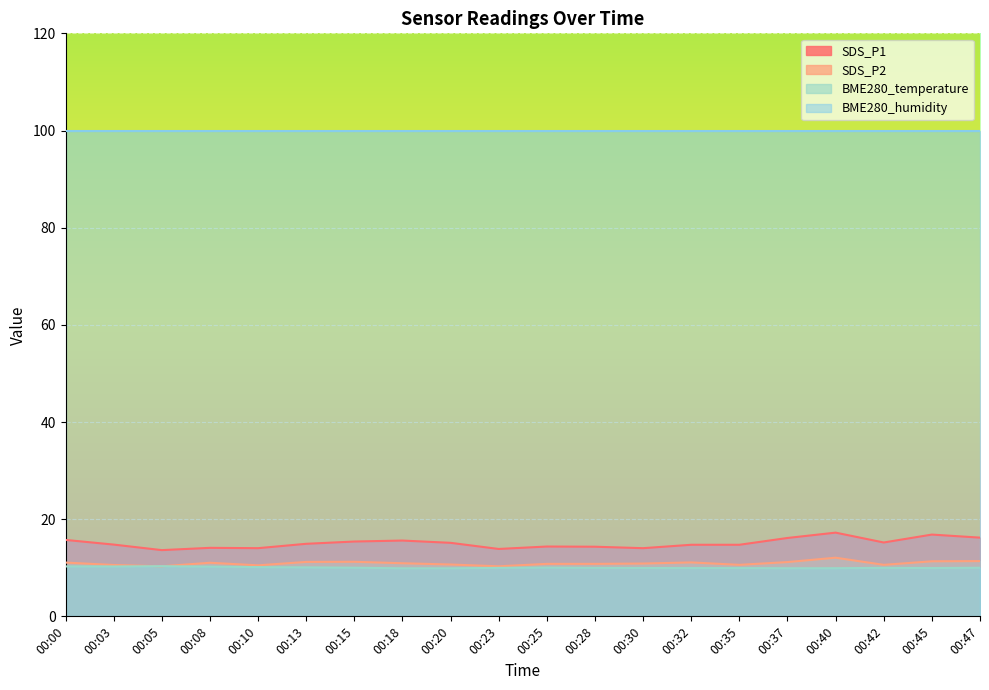

How many times do SDS_P2 and BME280_temperature cross each other?

2